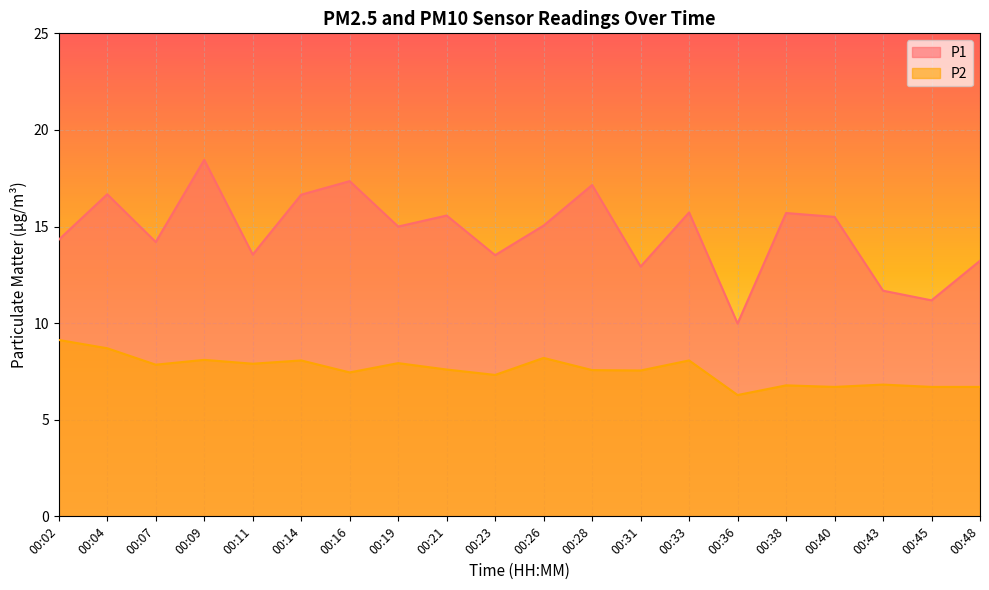

Reading left to right, what are all the values shown in this chart?

P1: 00:02=14.3	00:04=16.7	00:07=14.2	00:09=18.4	00:11=13.6	00:14=16.6	00:16=17.4	00:19=15.0	00:21=15.6	00:23=13.5	00:26=15.1	00:28=17.1	00:31=12.9	00:33=15.7	00:36=10.0	00:38=15.7	00:40=15.5	00:43=11.7	00:45=11.2	00:48=13.2
P2: 00:02=9.1	00:04=8.7	00:07=7.8	00:09=8.1	00:11=7.9	00:14=8.1	00:16=7.5	00:19=7.9	00:21=7.6	00:23=7.3	00:26=8.2	00:28=7.6	00:31=7.5	00:33=8.1	00:36=6.3	00:38=6.8	00:40=6.7	00:43=6.8	00:45=6.7	00:48=6.7